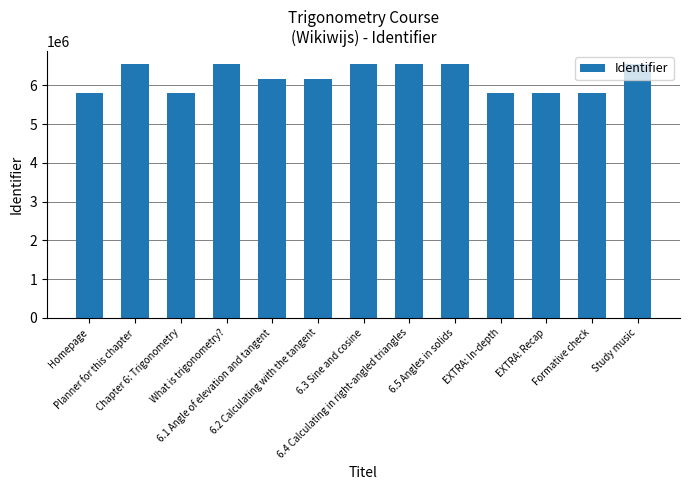

How many values are below 6153022?

6